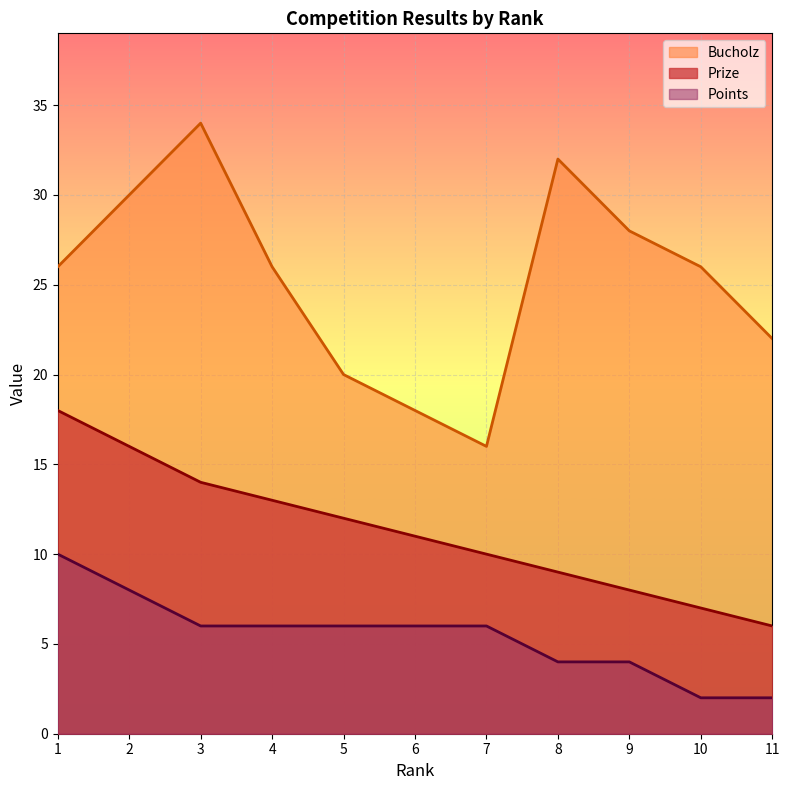

Rank the series by their average value, from lowest to highest.

Points, Prize, Bucholz